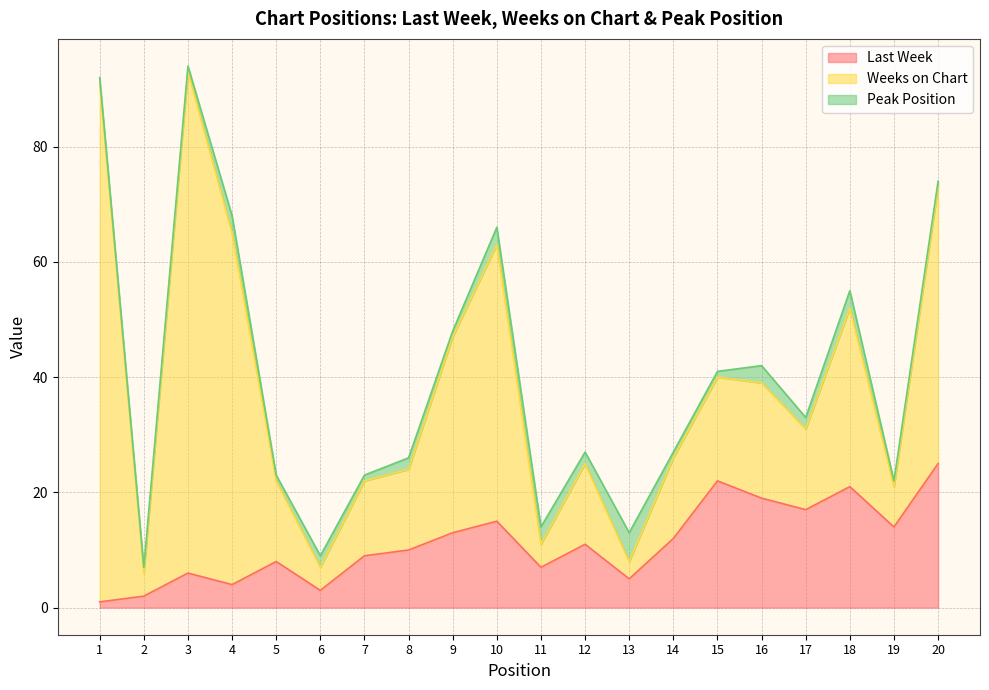

Which label corresponds to the smallest value in the chart?

1